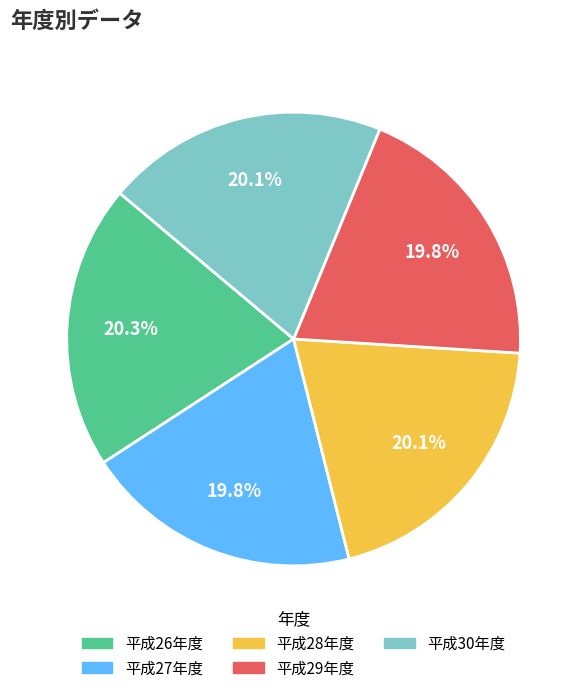

Approximately how many times larger is the value at 平成30年度 compared to 平成27年度?

1.0